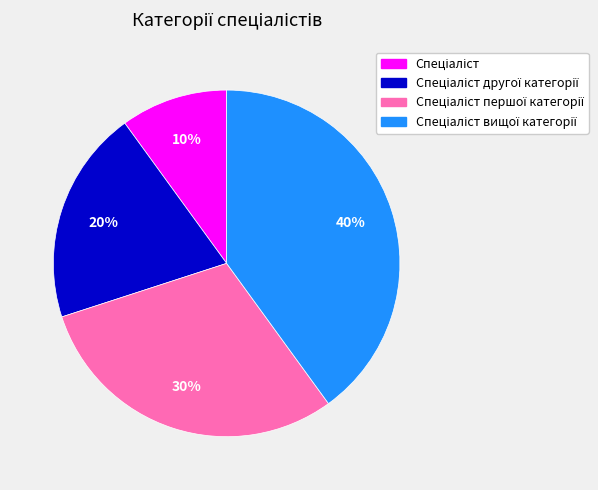

Does any single category account for the majority?

No